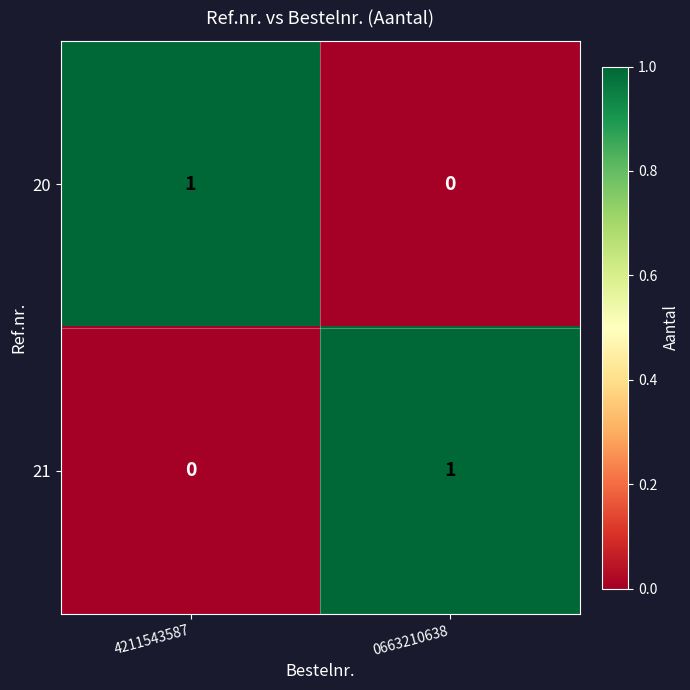

The 20 series shows 1 at 0663210638. True or false?

False